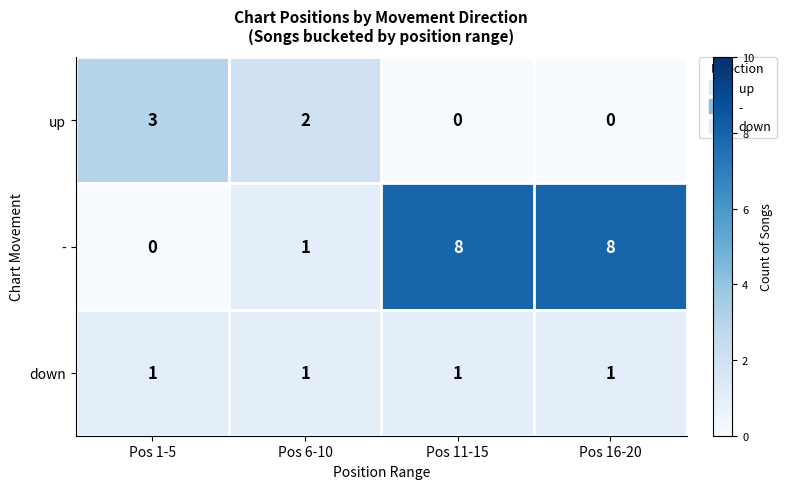

Which series has the largest total across all categories?

-